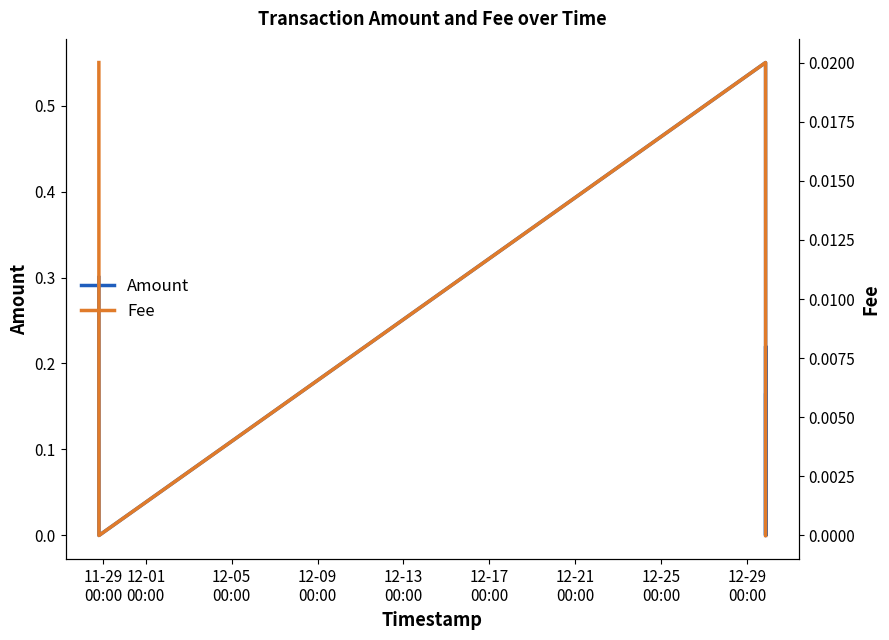

What are all the series names shown in the legend?

Amount, Fee